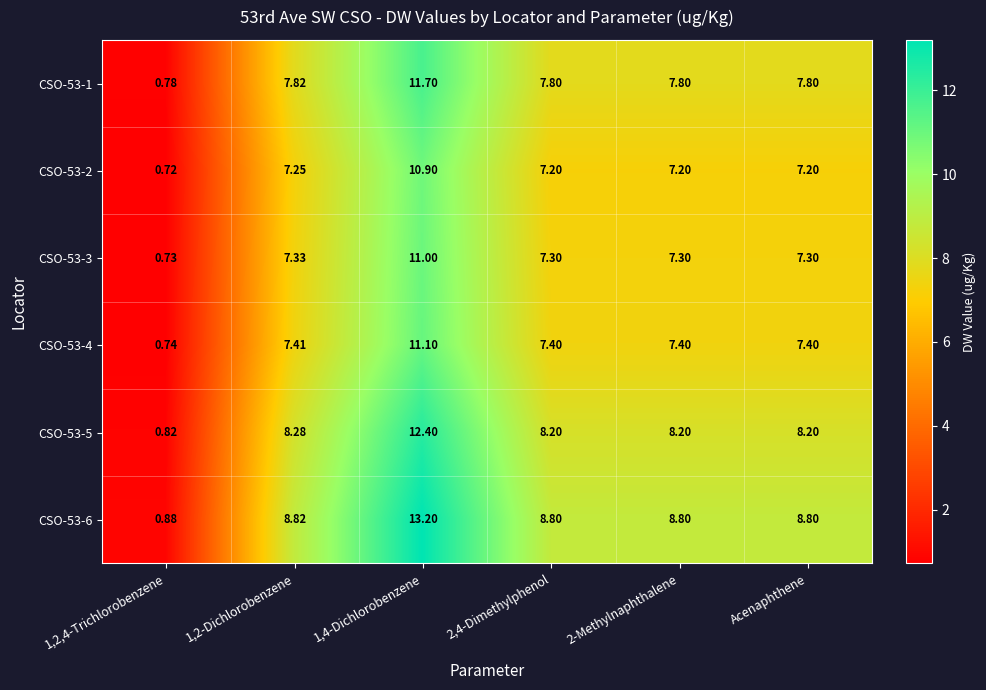

What is the total value across all series at 2,4-Dimethylphenol?

46.7